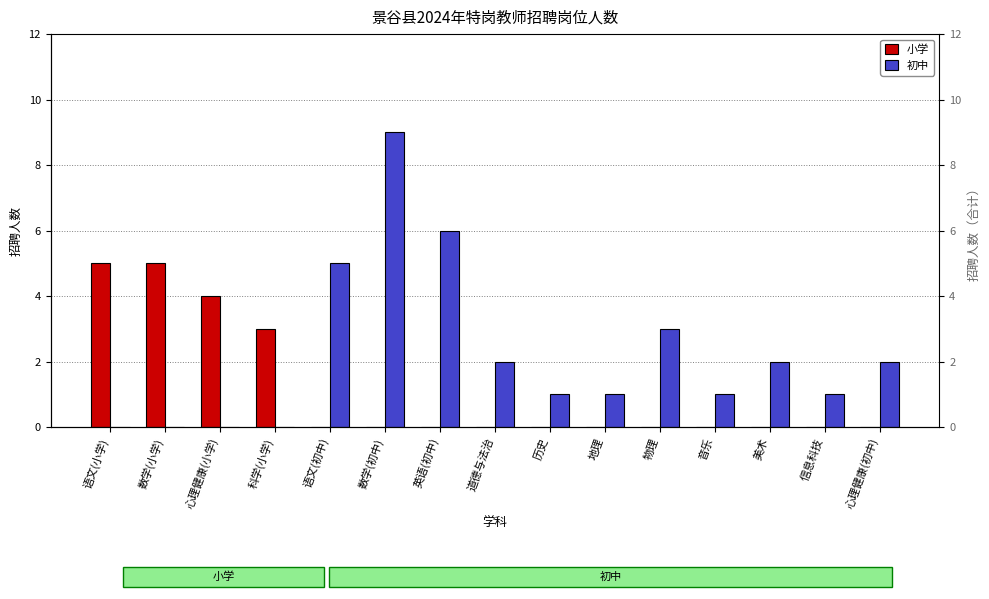

List the series in order of their overall mean, highest first.

初中, 小学